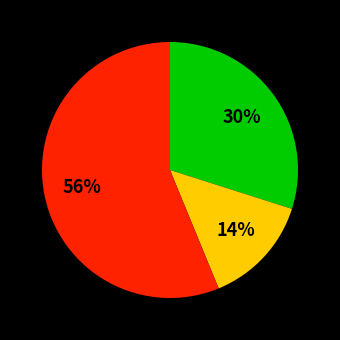

Does any single category account for the majority?

Yes